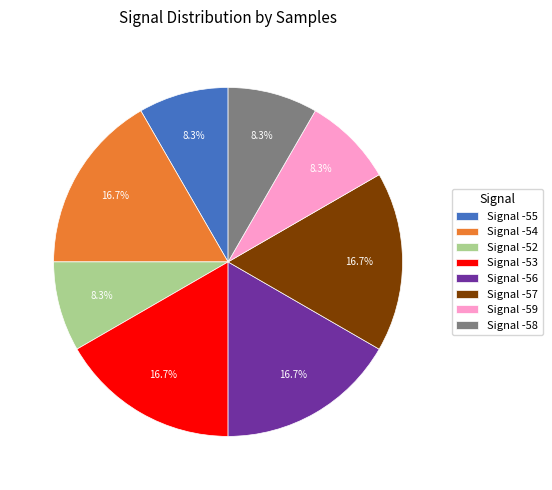

How many slices are in this pie chart?

8